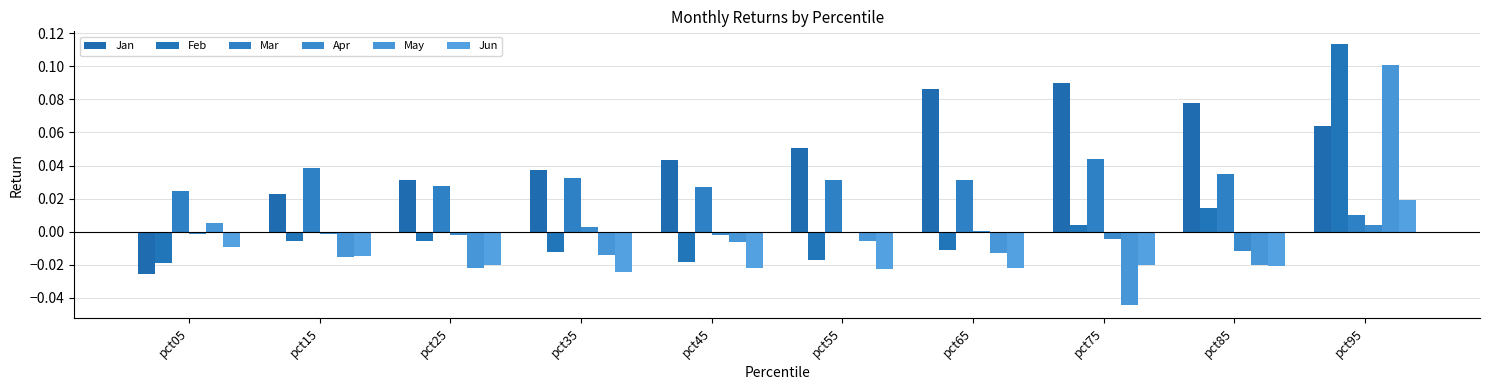

The value of Jan at pct25 is 0.1. True or false?

False